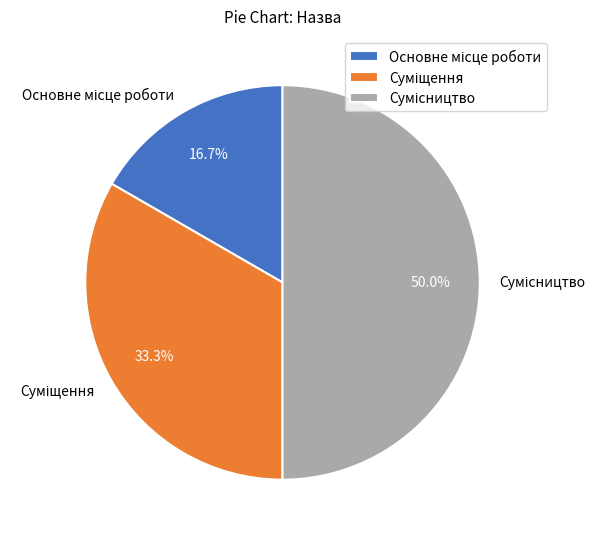

To the nearest percent, what percentage of the pie is Суміщення?

33%